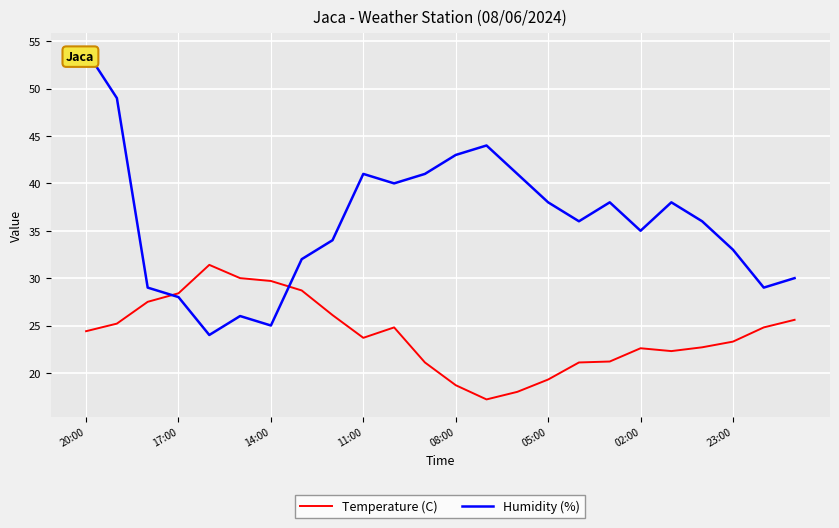

How many interior local peaks does the Humidity (%) series have?

5